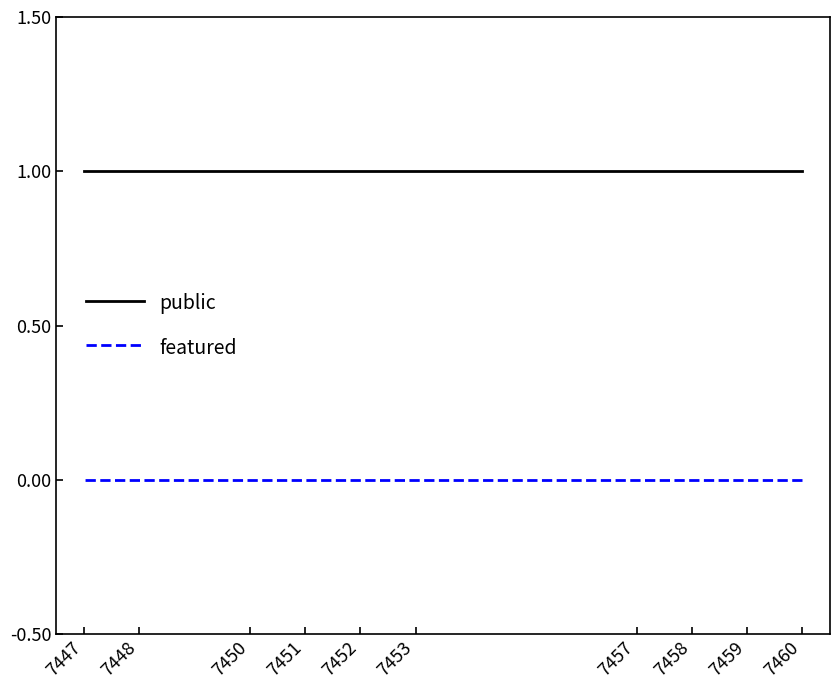

True or false: featured and public intersect in this chart.

False